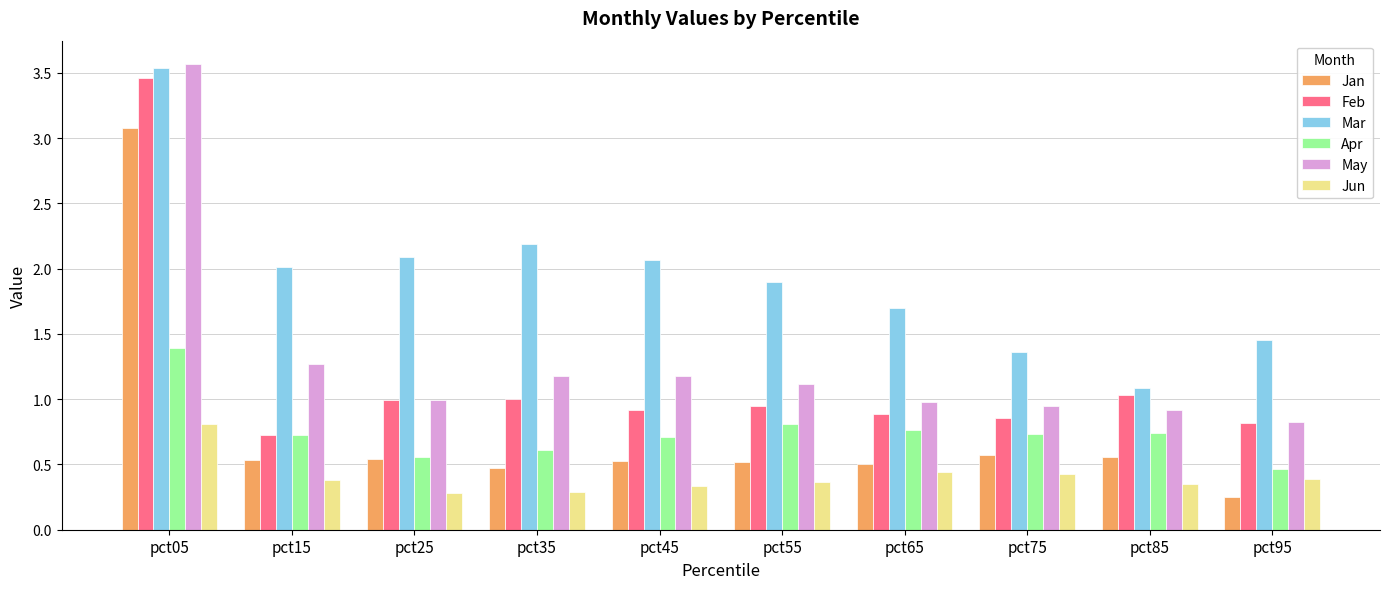

At pct55, list the series in order from smallest to largest.

Jun, Jan, Apr, Feb, May, Mar